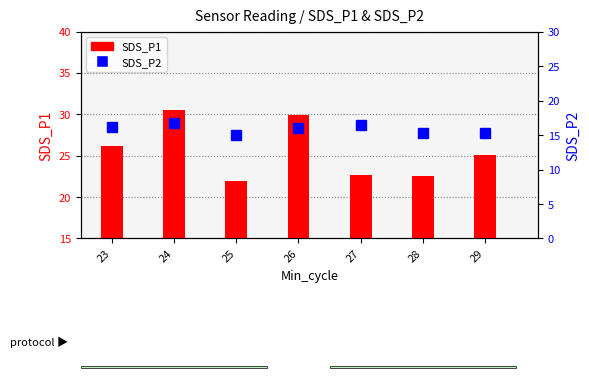

Reading left to right, transcribe all the data shown in this chart.

SDS_P1: 23=26.1	24=30.5	25=21.9	26=30.0	27=22.7	28=22.5	29=25.1
SDS_P2: 23=16.2	24=16.8	25=15.0	26=16.1	27=16.4	28=15.3	29=15.3